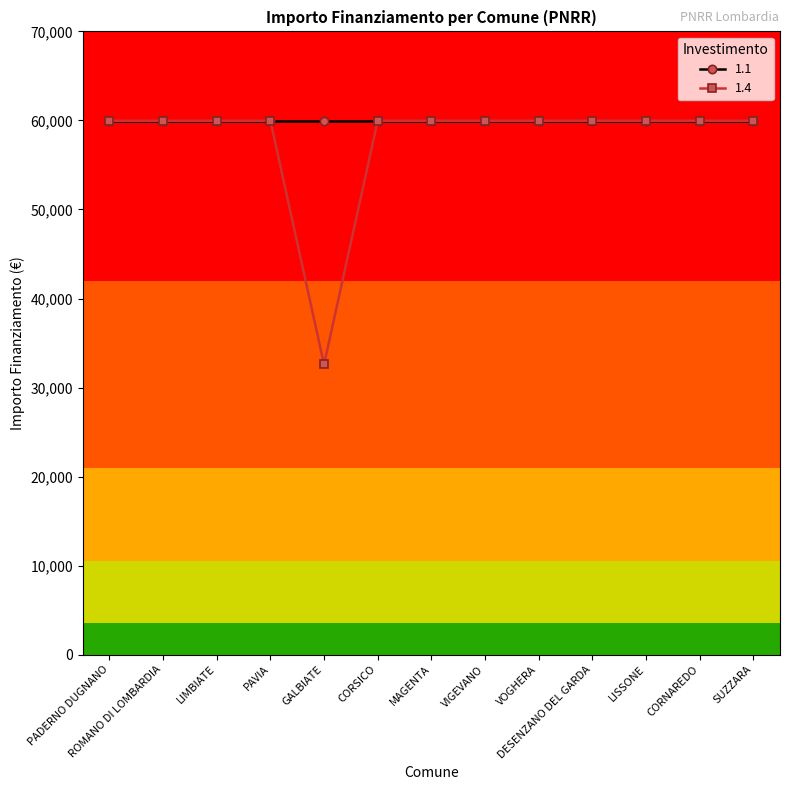

What is the approximate value of 1.4 at VIGEVANO, to the nearest 50?

59950